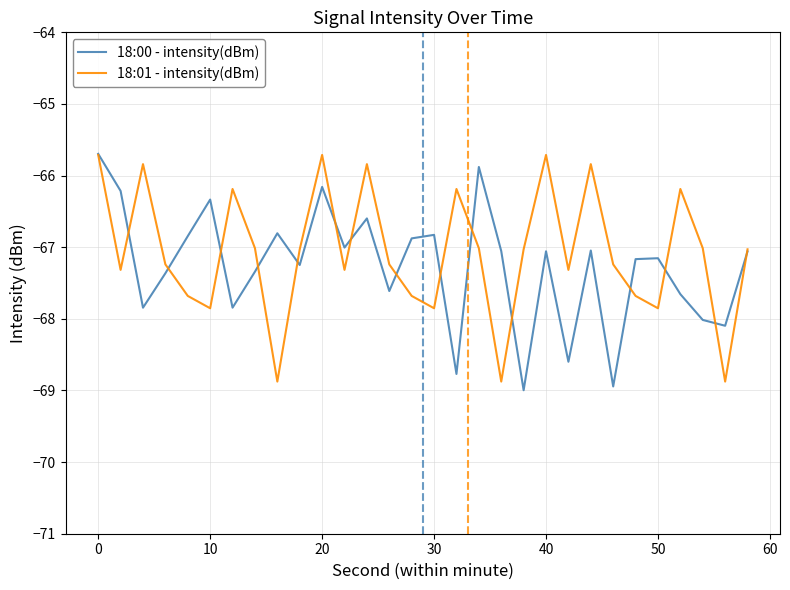

What is the maximum value for 18:01 - intensity(dBm)?

-65.7